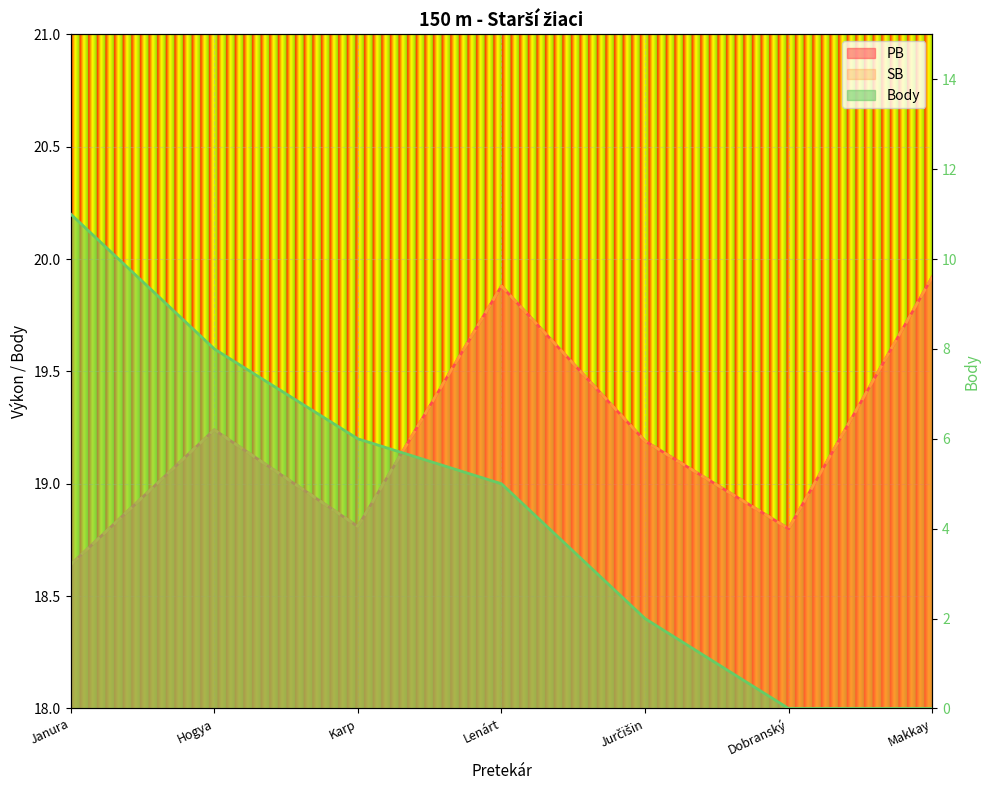

True or false: PB and SB cross at least once.

False